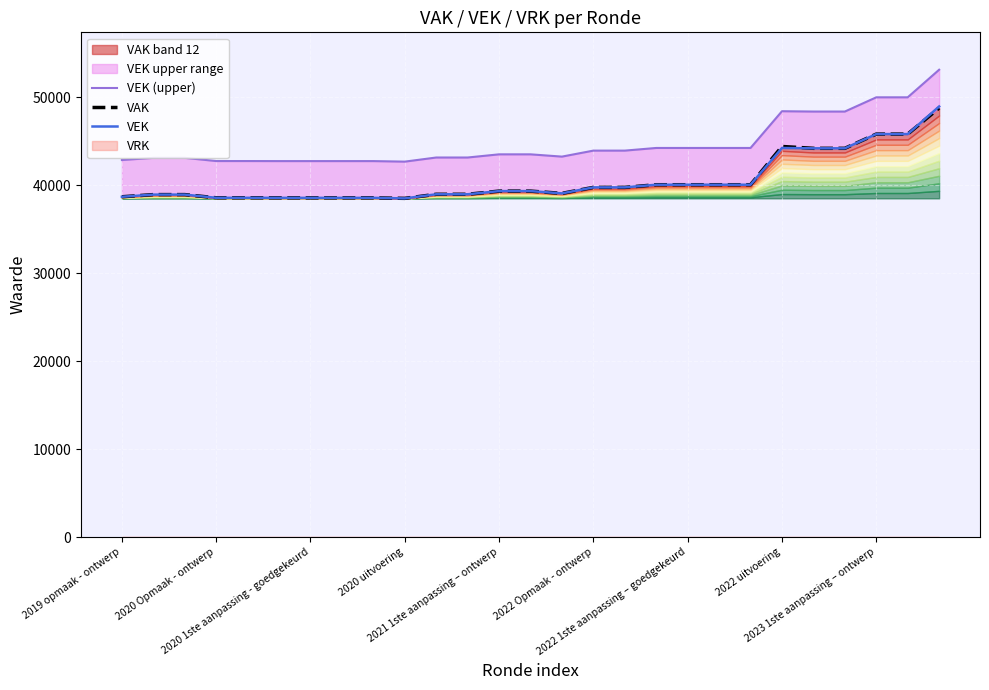

Which series has the widest spread of values?

VEK (upper)